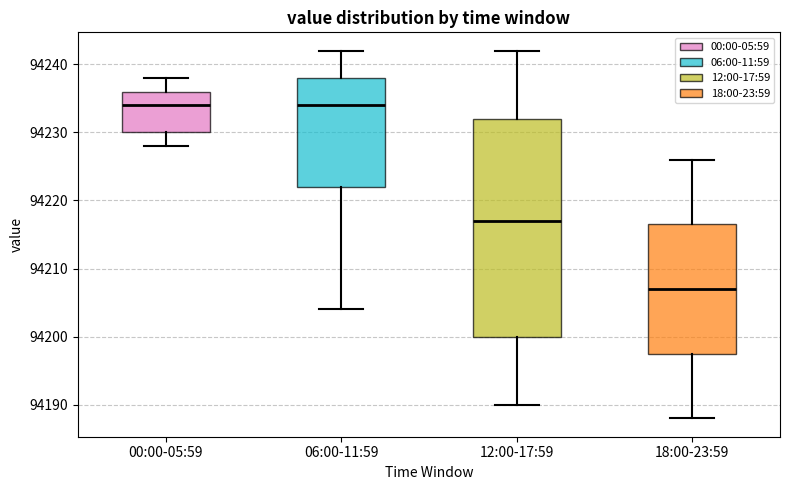

Comparing the boxes themselves (not the whiskers), which one is the tallest?

12:00-17:59